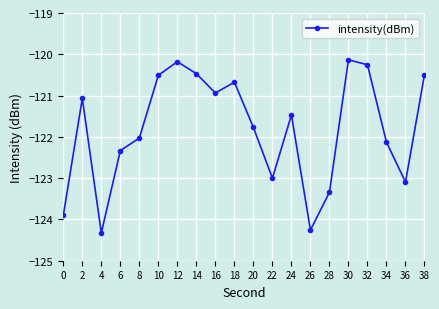

The chart shows a value of -120.7 at 18. True or false?

True